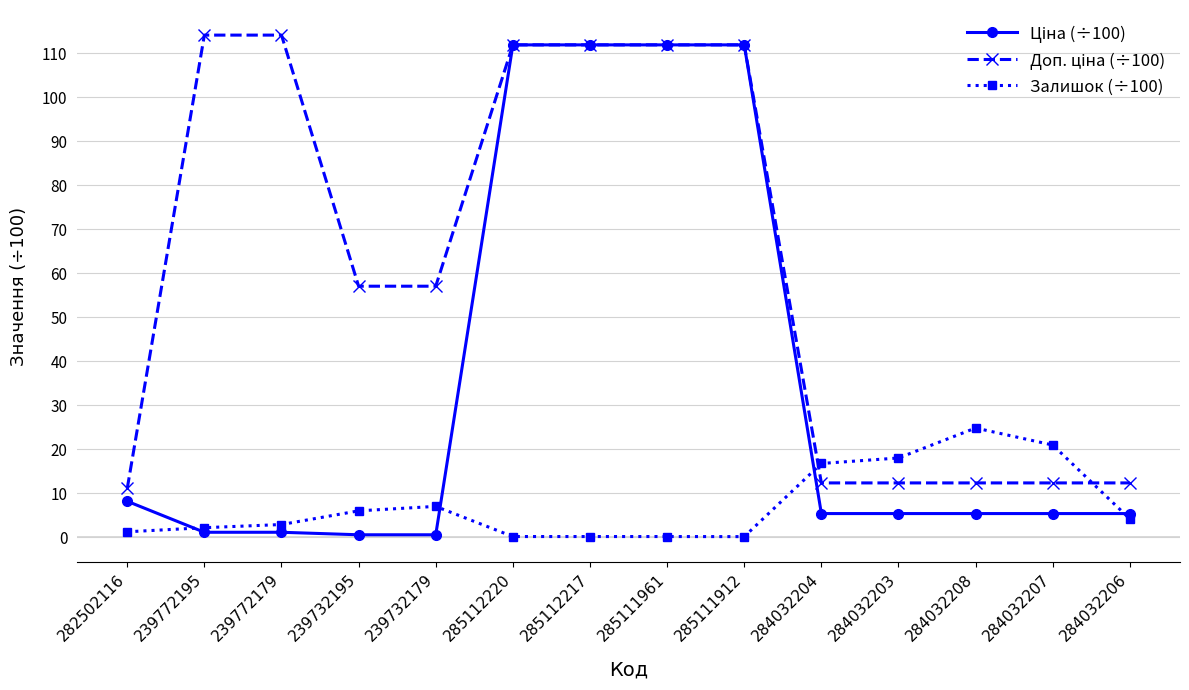

True or false: Залишок (÷100) has a value of 28.8 at 284032204.

False